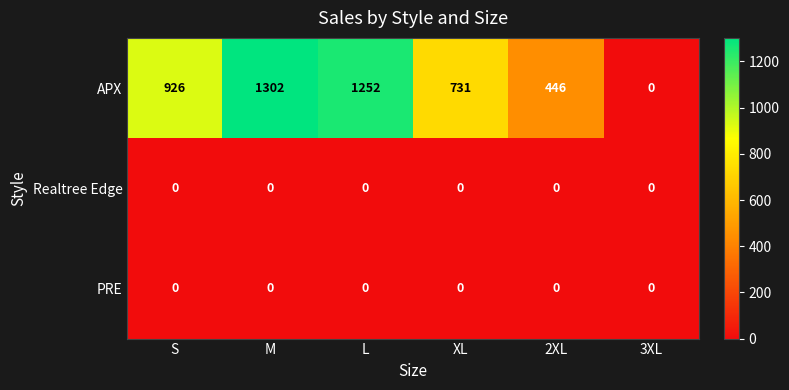

True or false: Realtree Edge has a value of 0 at XL.

True